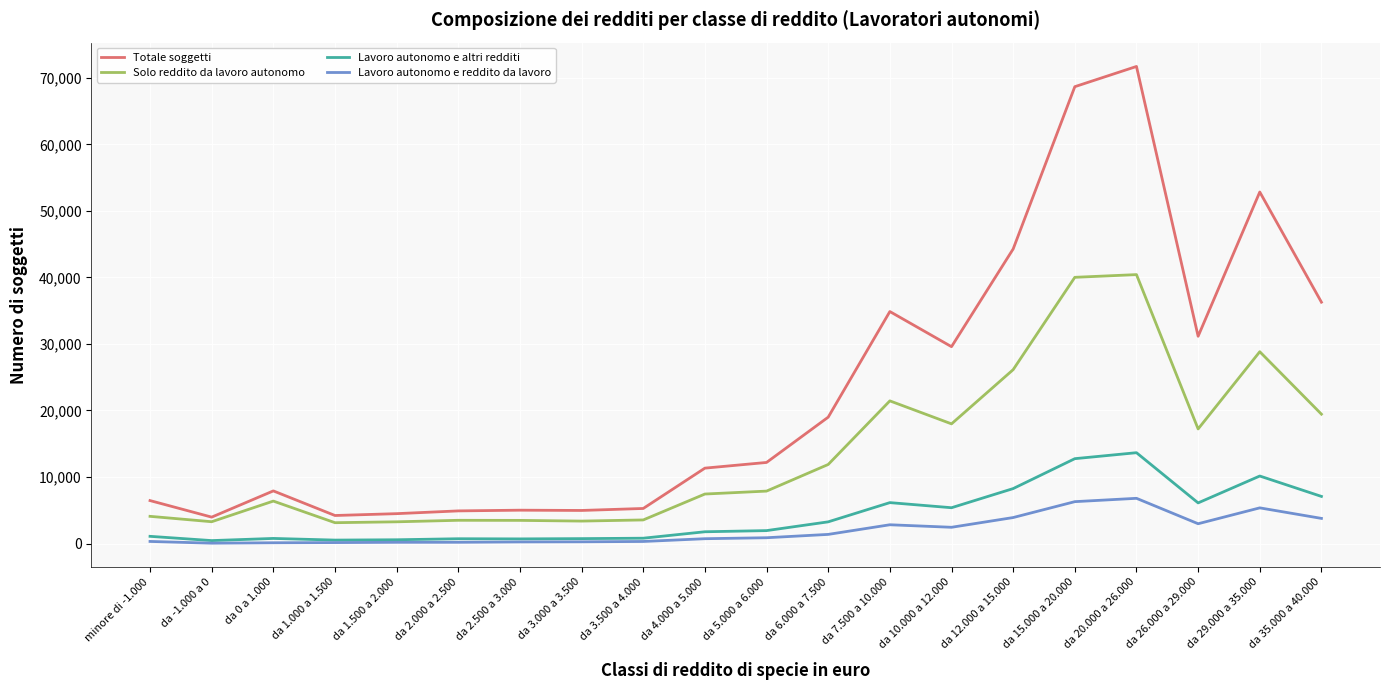

The value of Solo reddito da lavoro autonomo at da 20.000 a 26.000 is 40418. True or false?

True